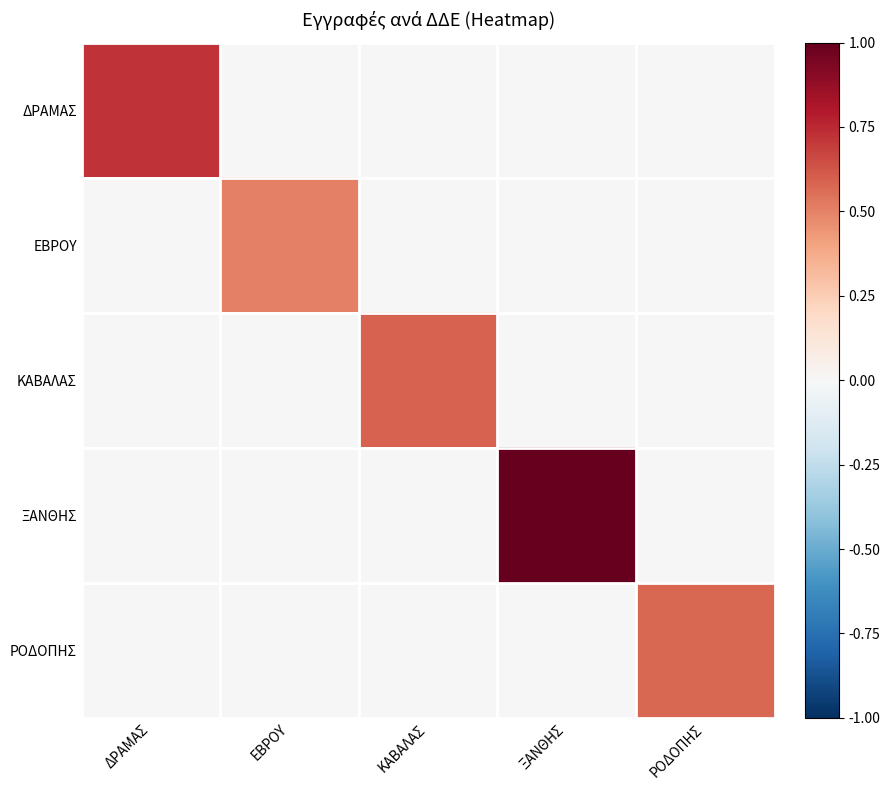

Count the number of categories in the chart.

5